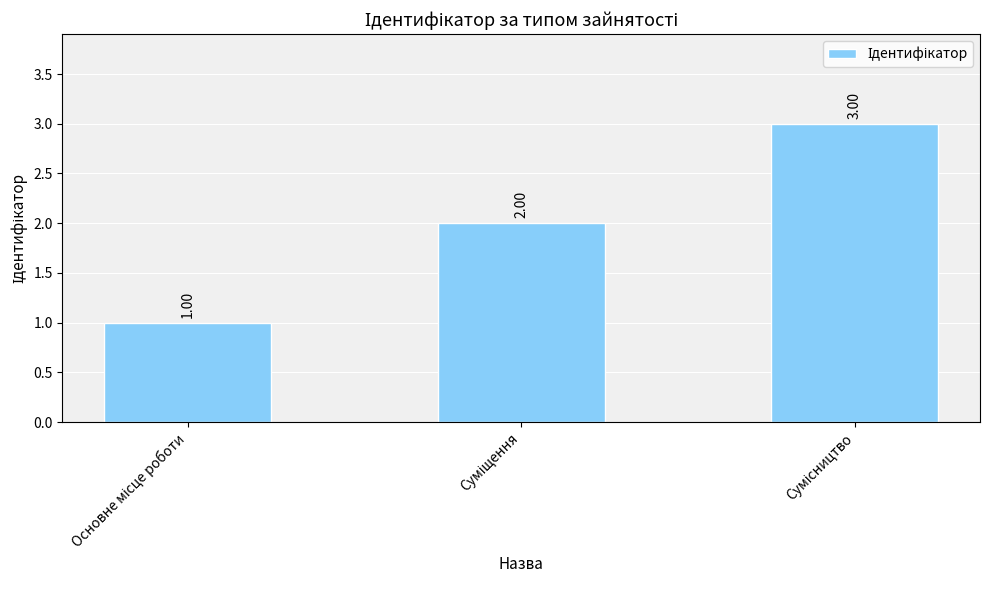

What is the sum of all values?

6